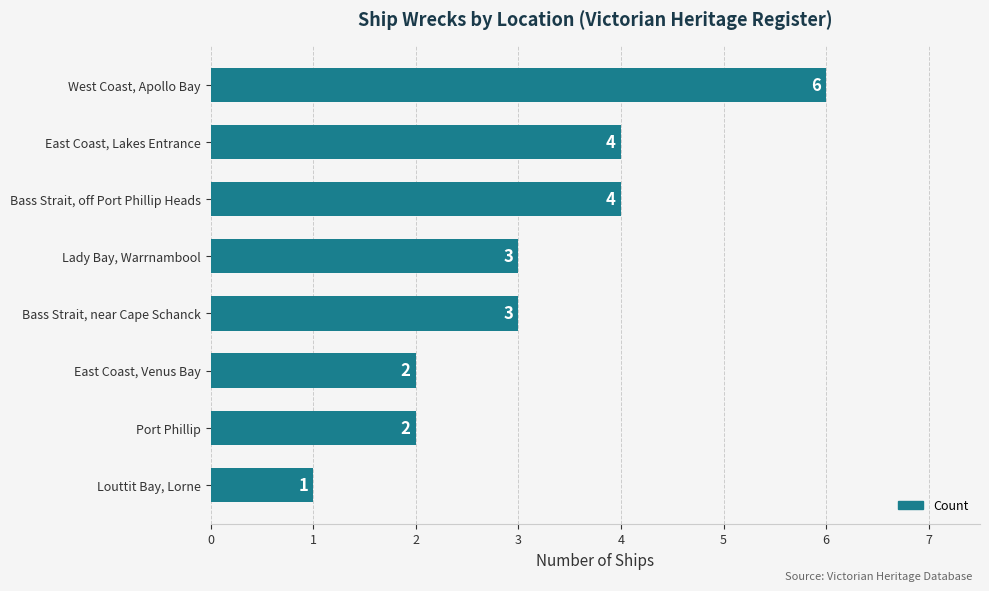

Count the number of data series in this chart.

1